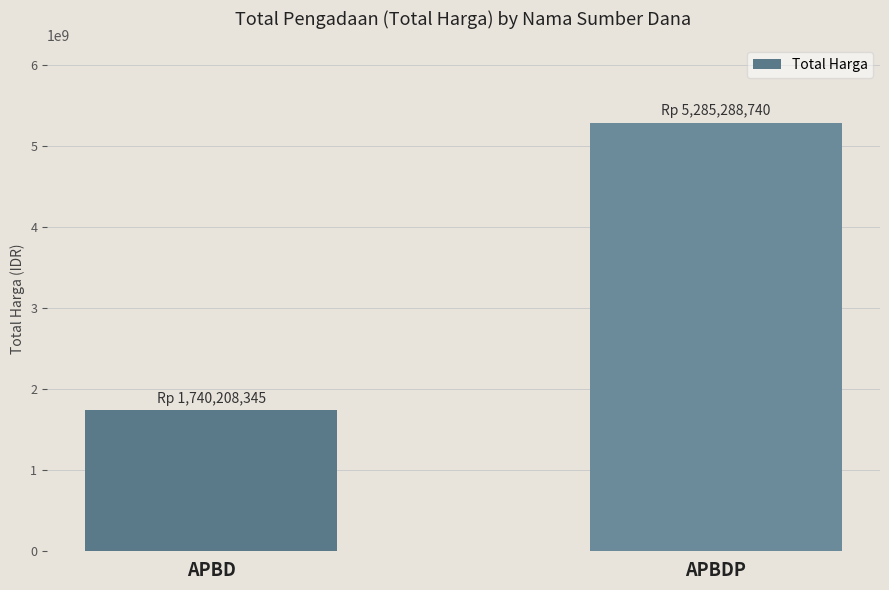

How many values are below 5285288740?

1